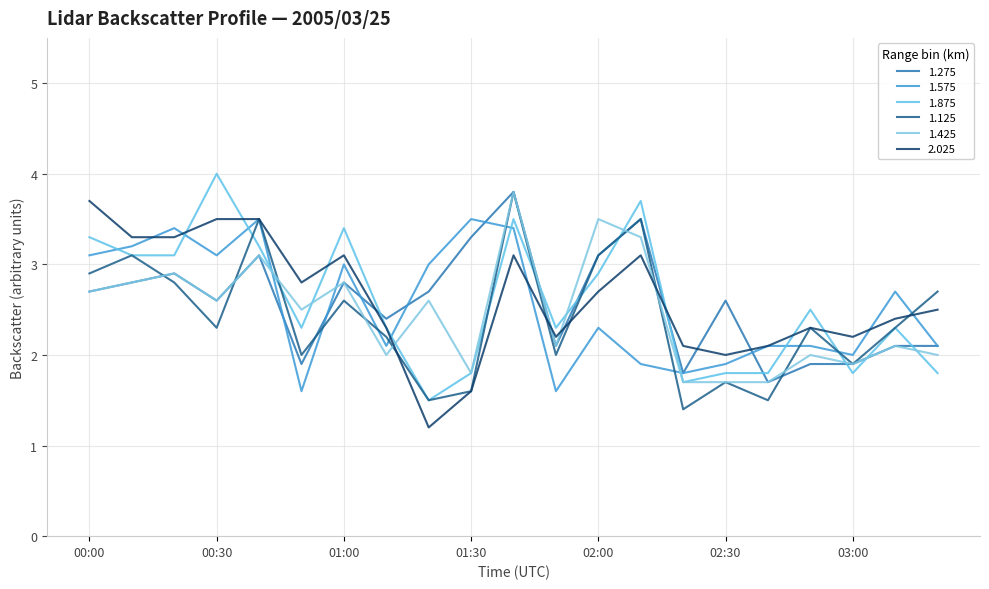

What is the sum of all 1.575 values?

53.4